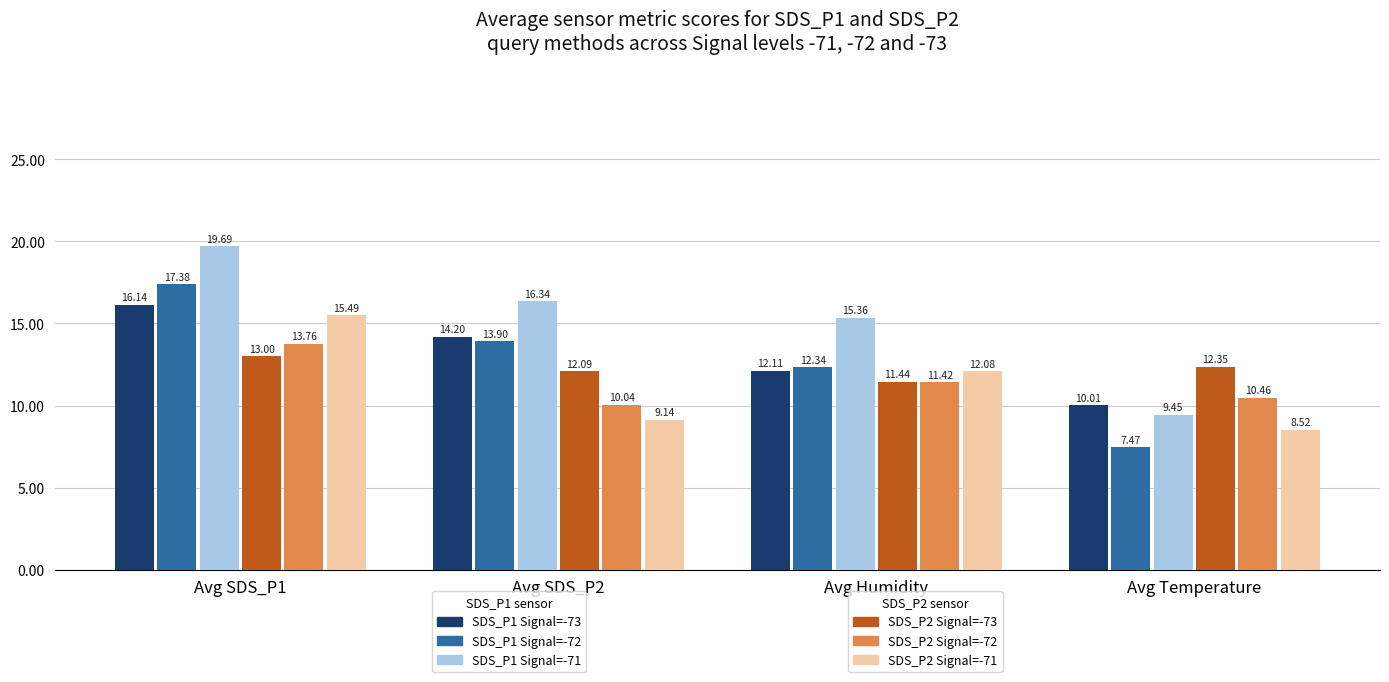

At which category does the chart reach its minimum across all series?

Avg Temperature